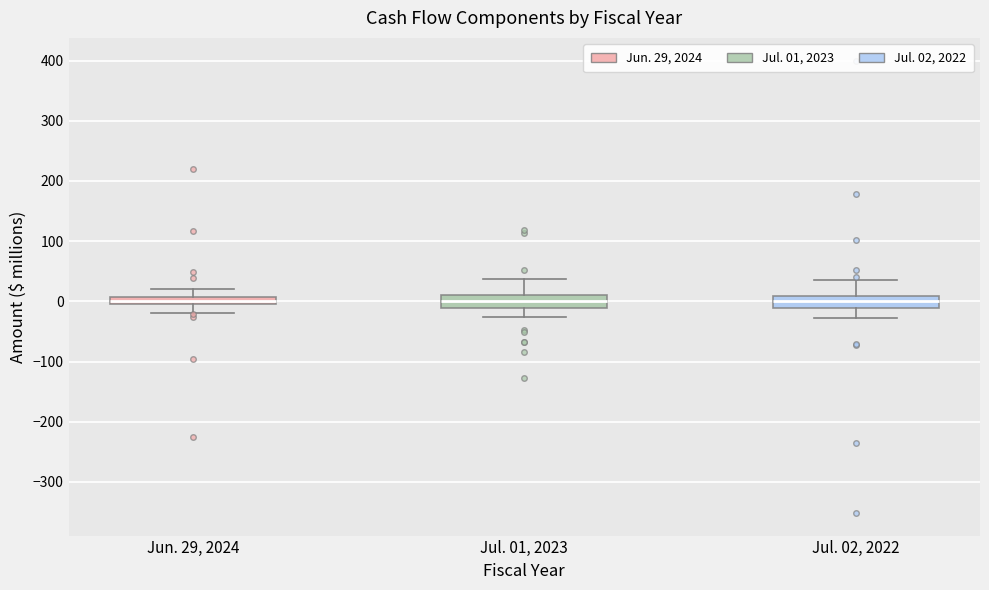

Where does the upper whisker of the box for Jun. 29, 2024 end on the y-axis? The values are not printed on the chart, so give them approximately, as read against the axis.

20